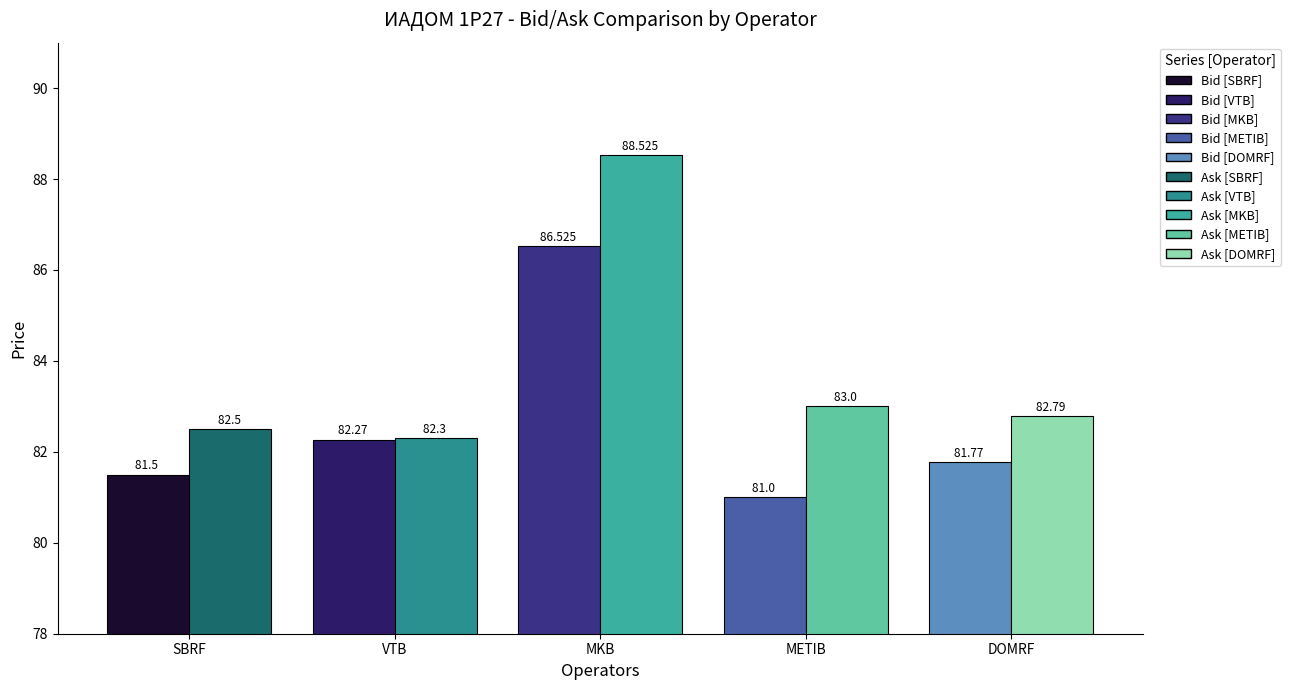

At how many categories does at least one series exceed 86?

1